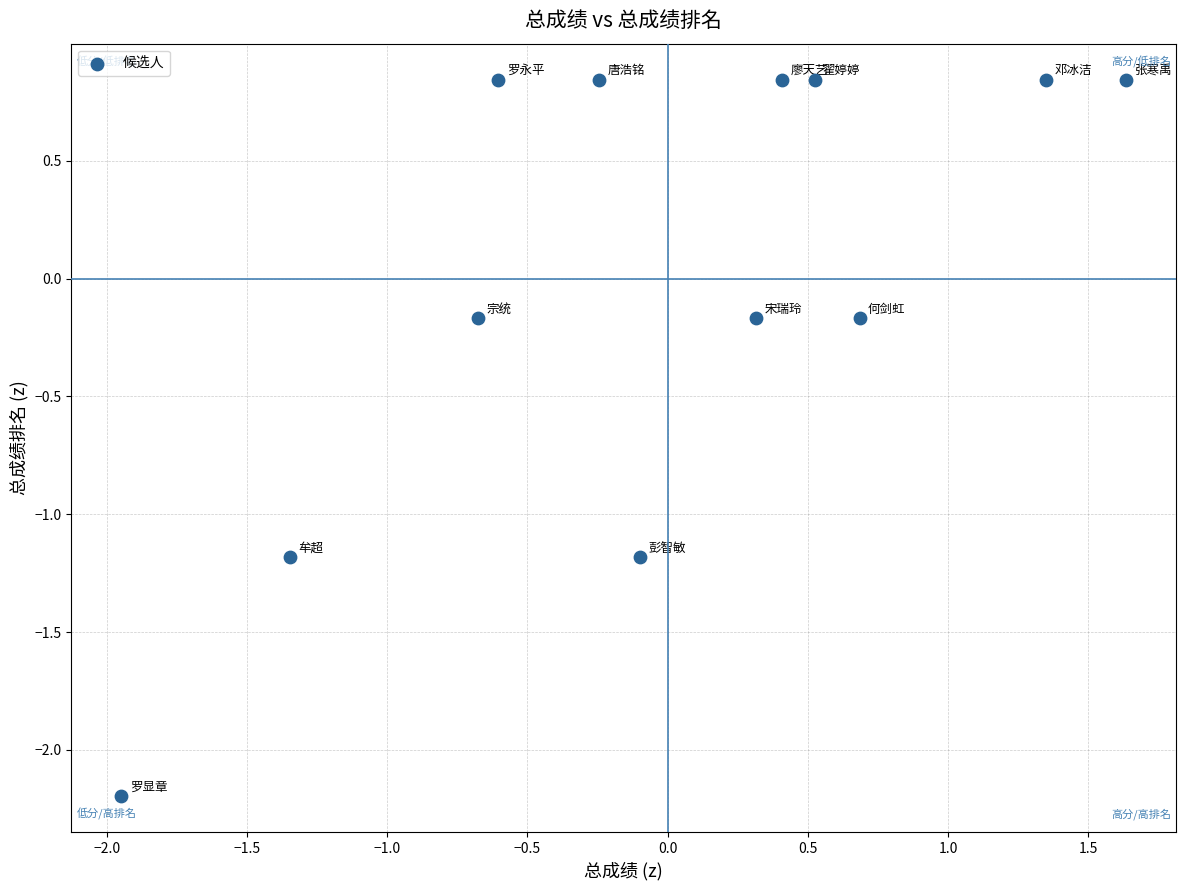

What is the range of Y values (max minus min)?

3.0